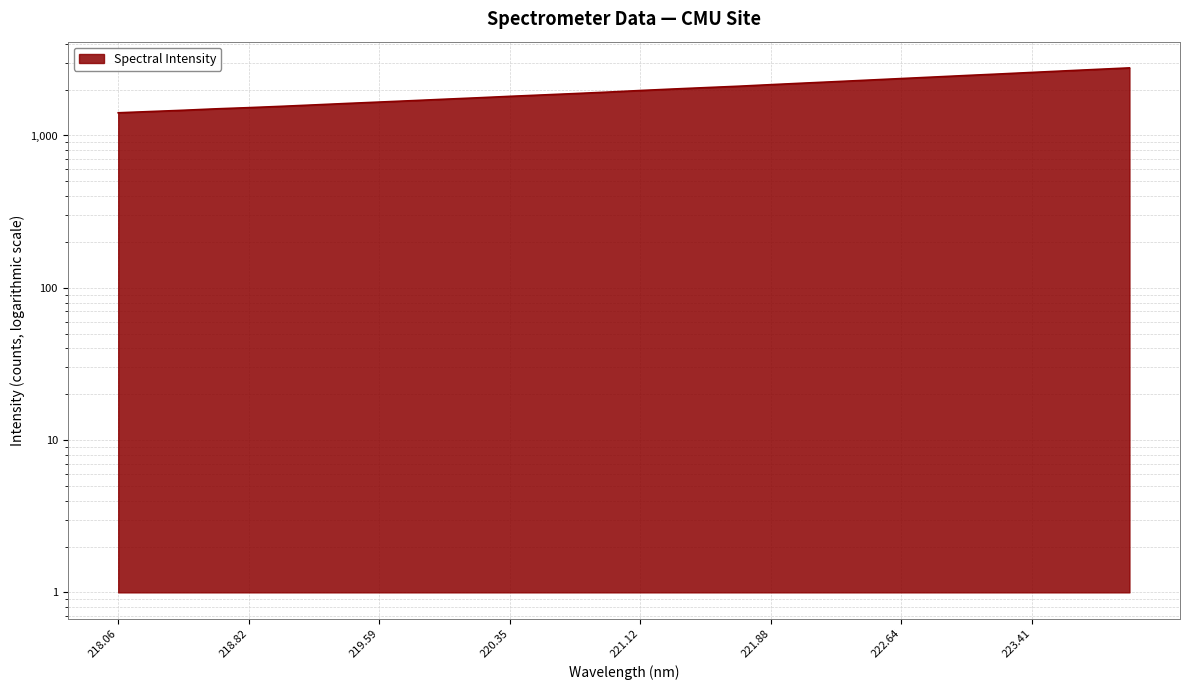

True or false: the data shows 1402.3 at 223.9802.

False